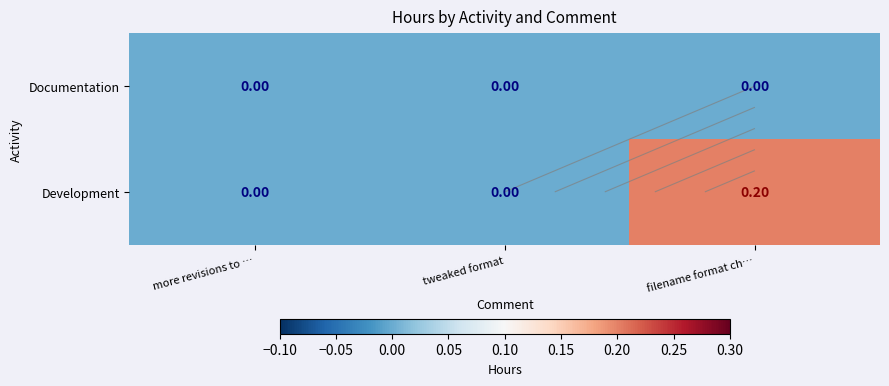

Which series has the largest total across all categories?

Development